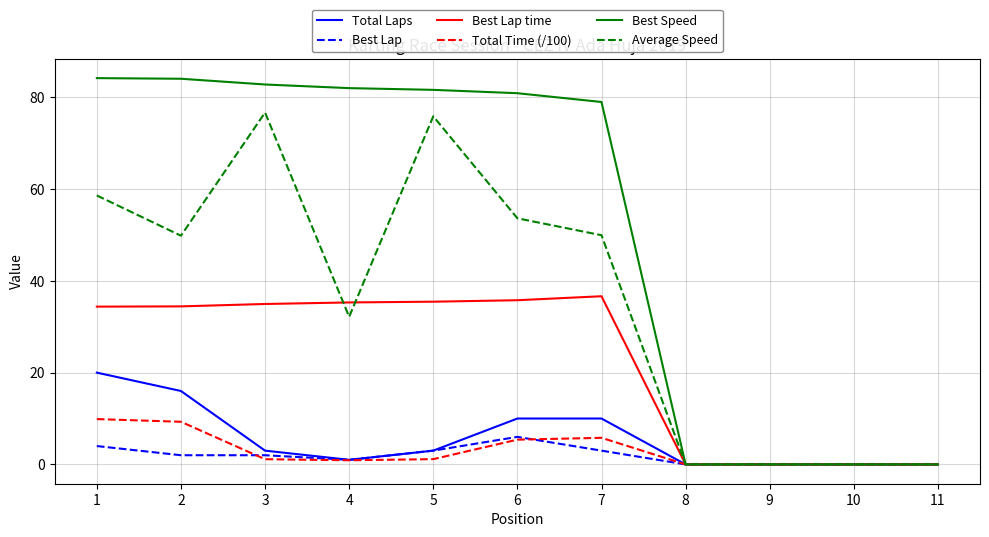

Which series has the largest range (max minus min)?

Best Speed